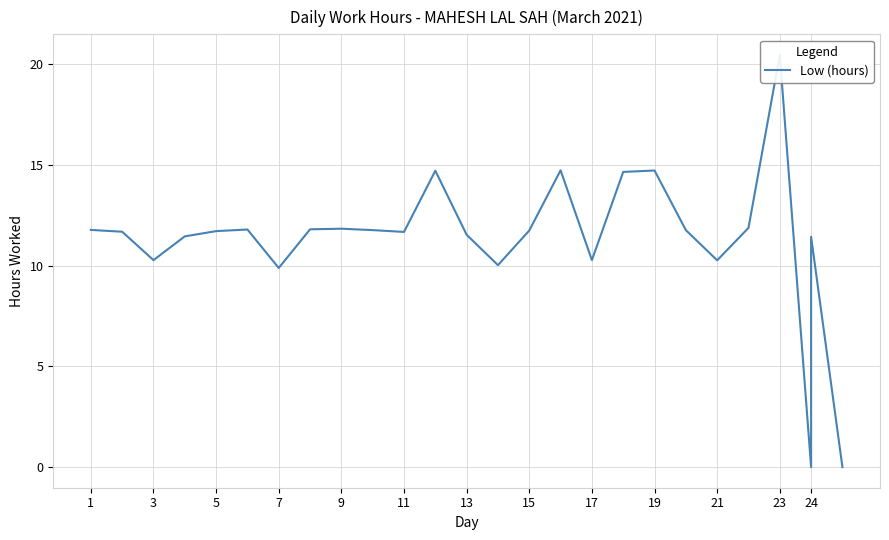

How many interior local peaks (higher than both neighbors) does the data have?

7